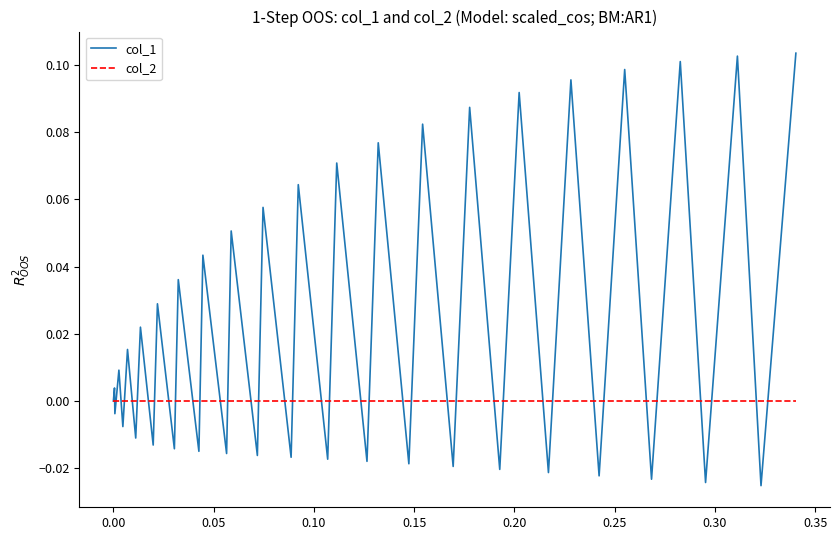

Rank the series by their maximum value, from highest to lowest.

col_1, col_2